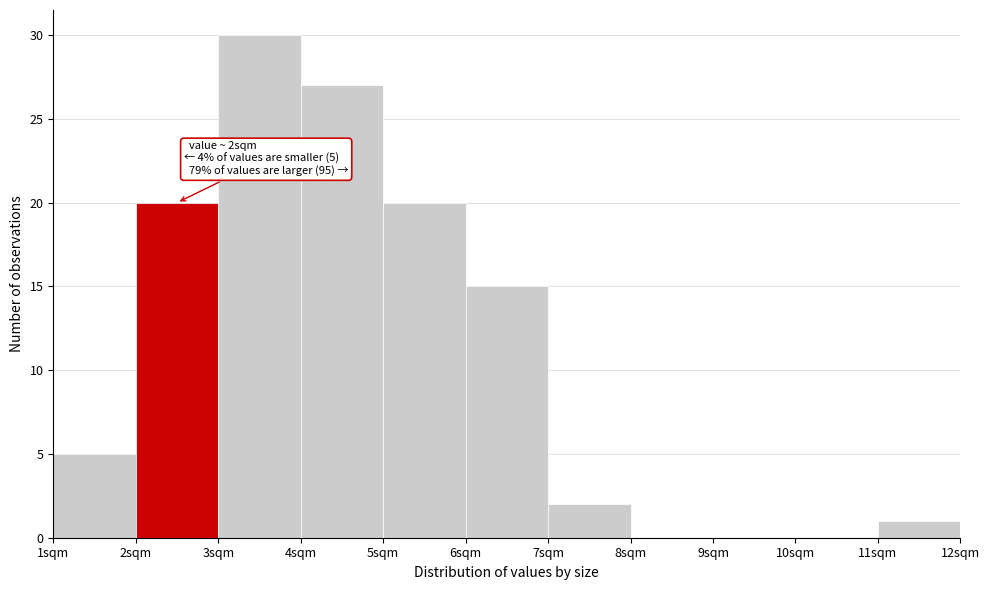

Over which range of the x-axis is the bar tallest?

3 to 4